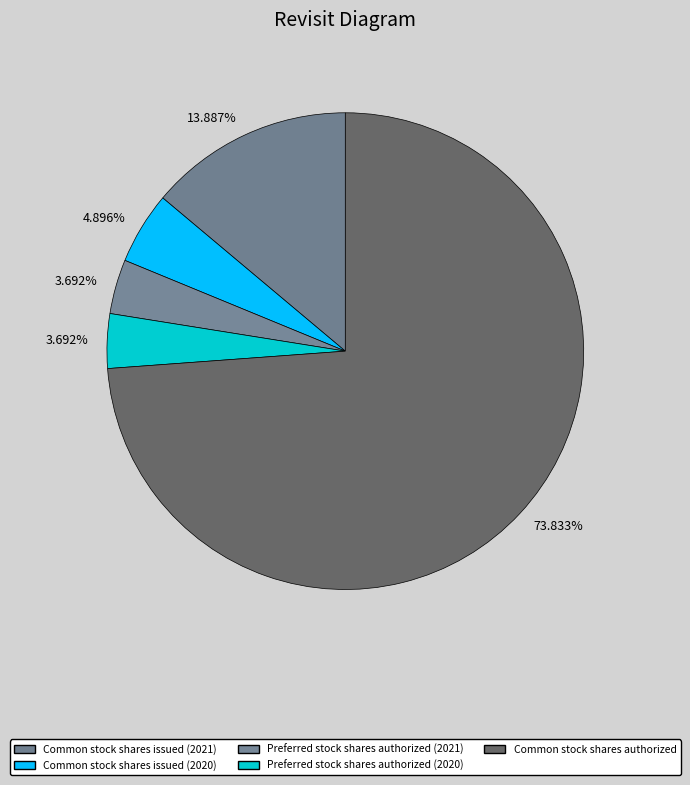

To the nearest percent, what is the difference between the largest and smallest slice percentages?

70%